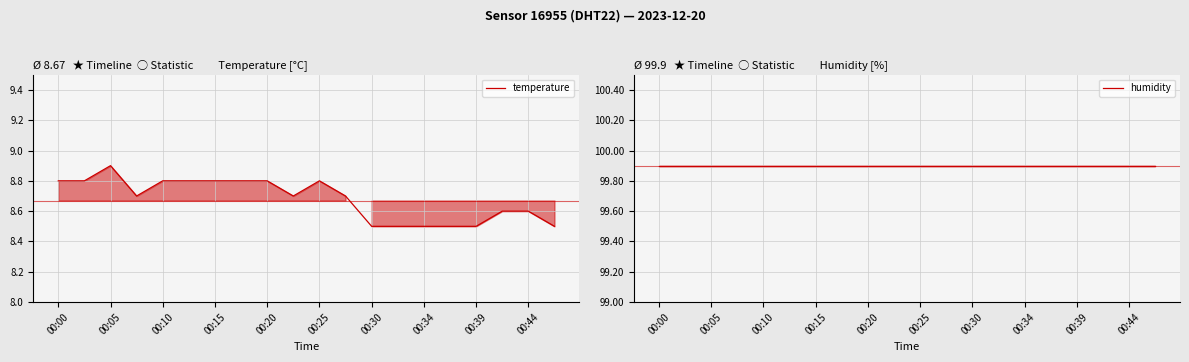

Which series has the widest spread of values?

temperature